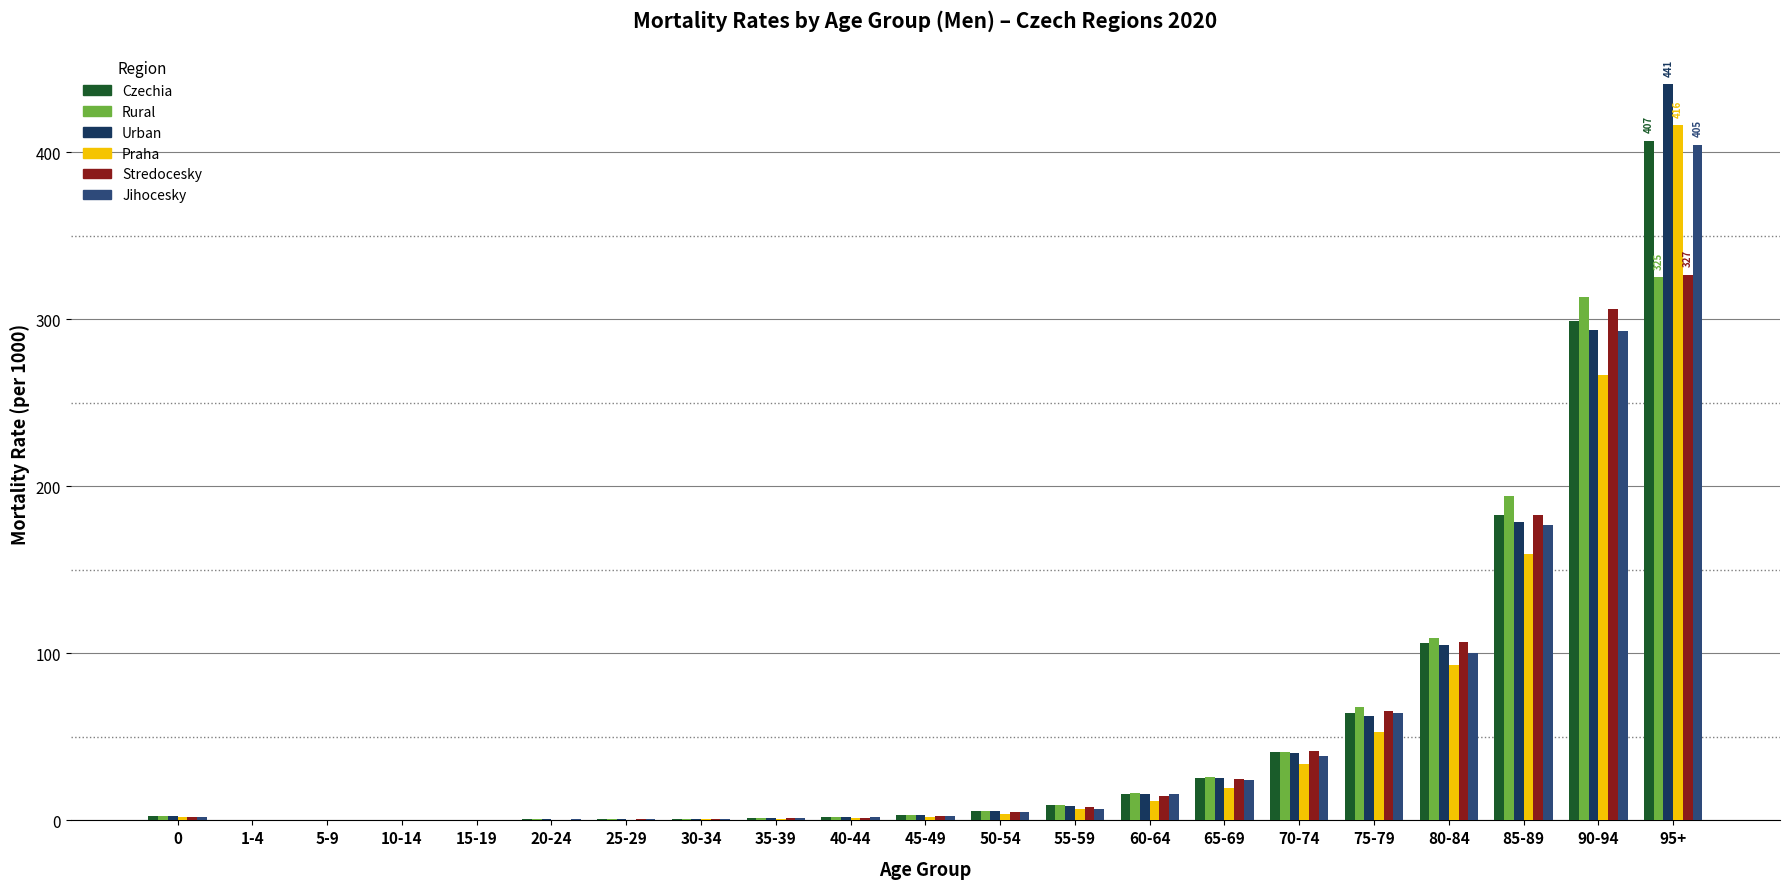

What are all the series names shown in the legend?

Czechia, Rural, Urban, Praha, Stredocesky, Jihocesky